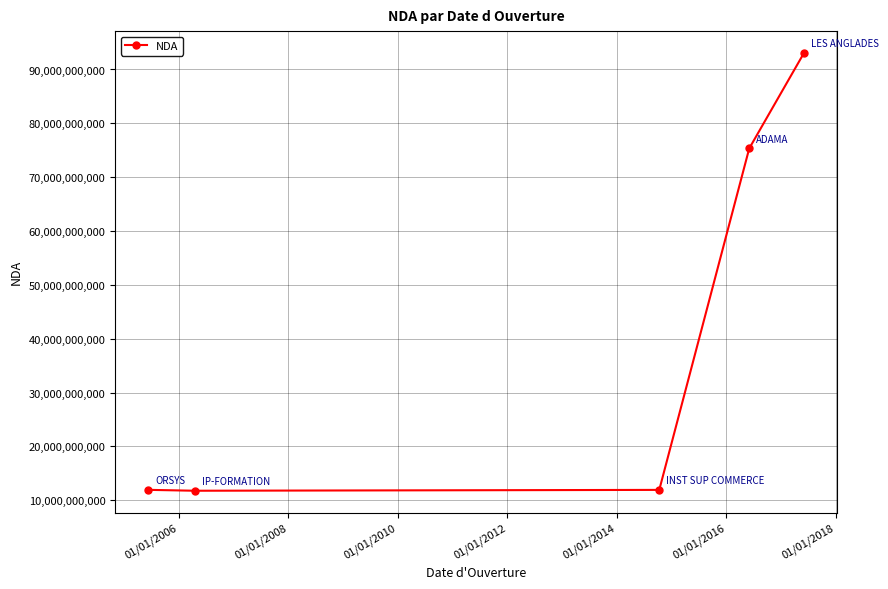

Count the number of data series in this chart.

1